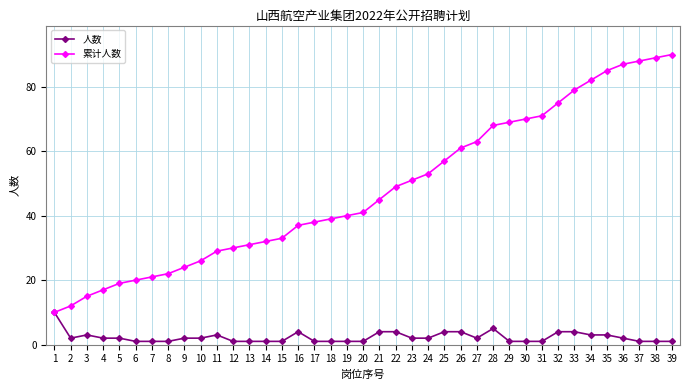

What is the greatest value displayed?

90